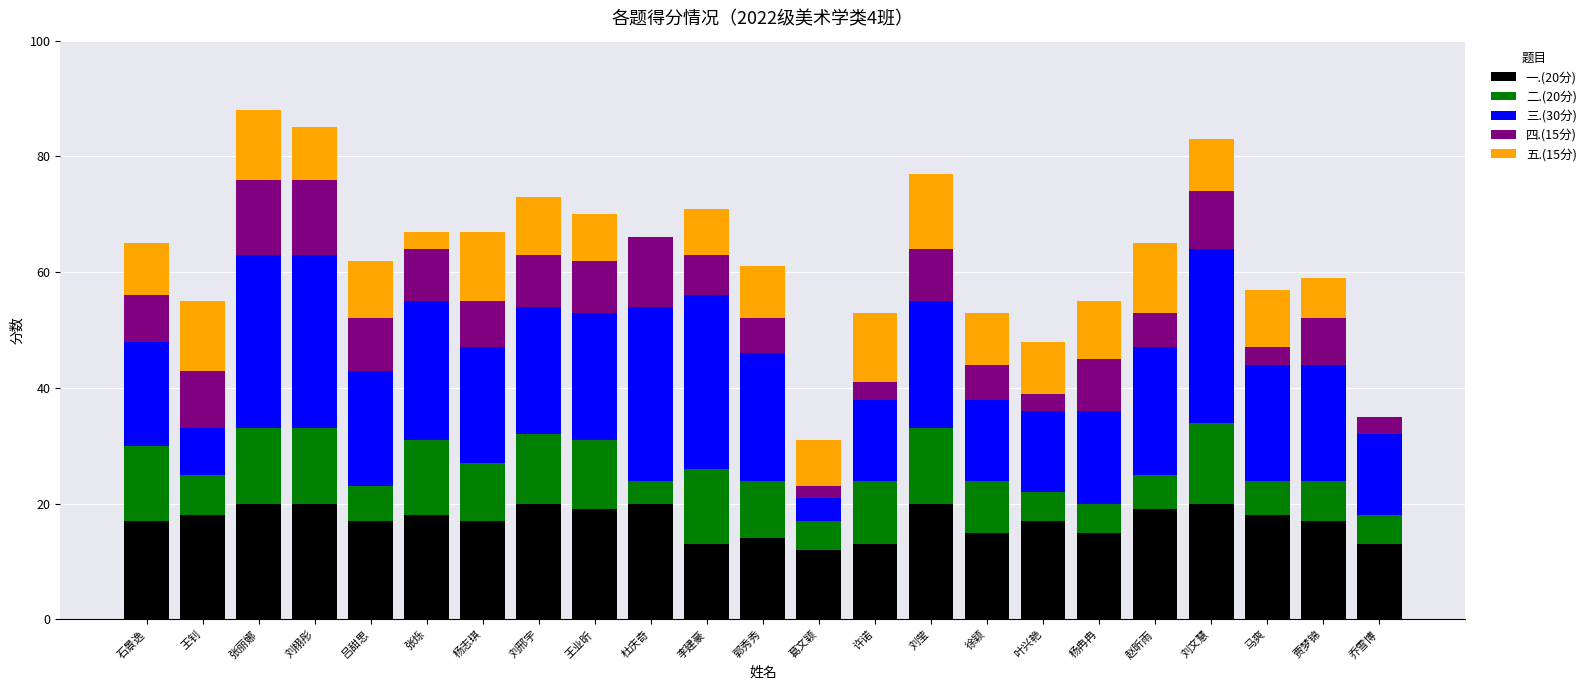

What is the total value across all series at 张丽娜?

88